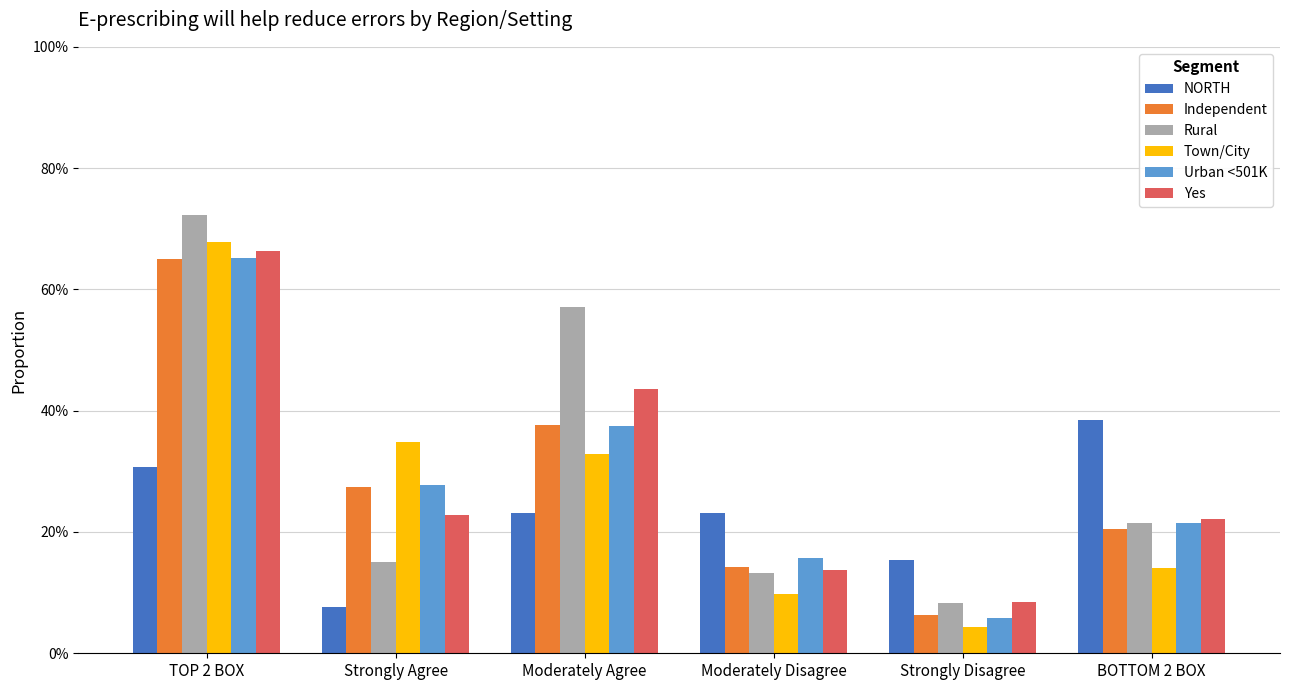

Does the chart contain stacked bars?

No